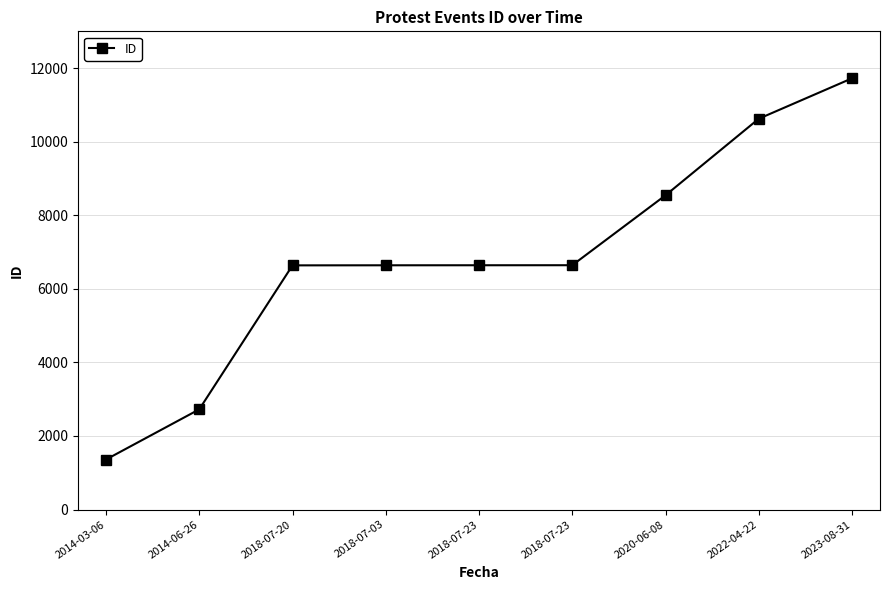

What is the label of the 7th point from the right?

2018-07-20